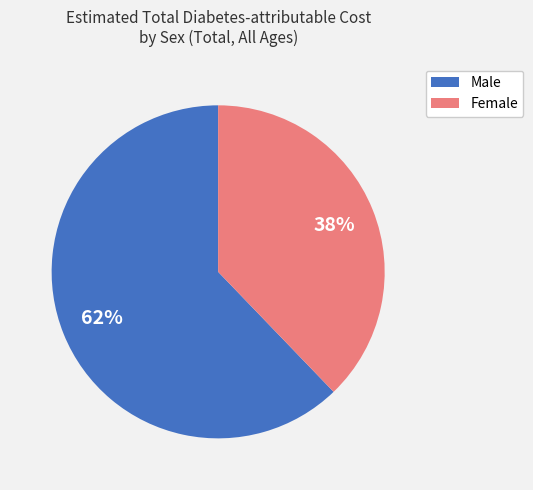

True or false: Female accounts for 44% of the total.

False